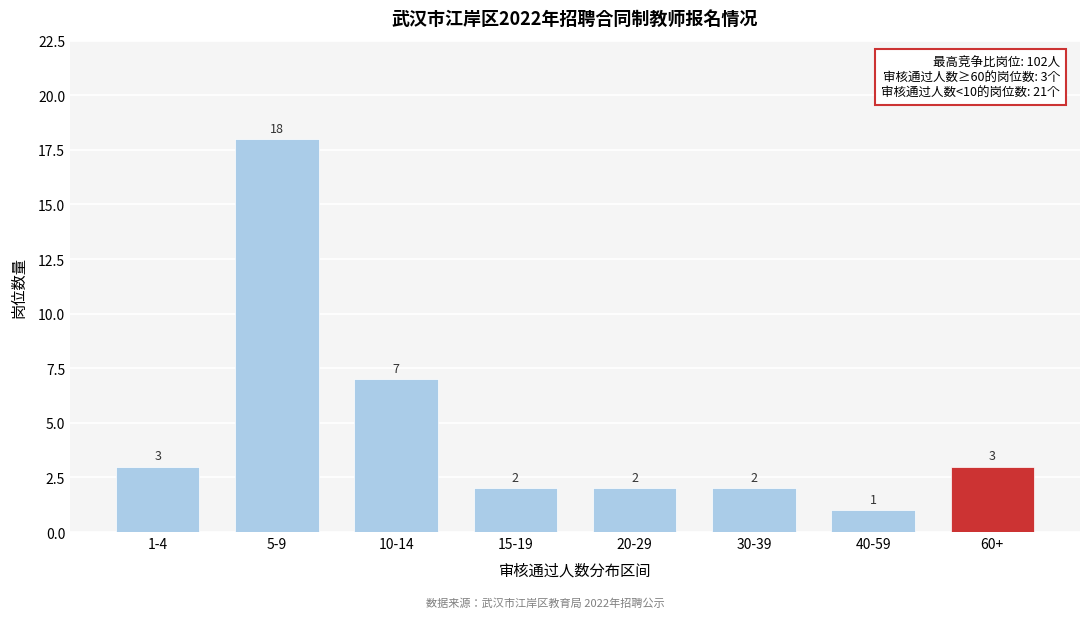

Reading left to right, what are all the values shown in this chart?

3	18	7	2	2	2	1	3